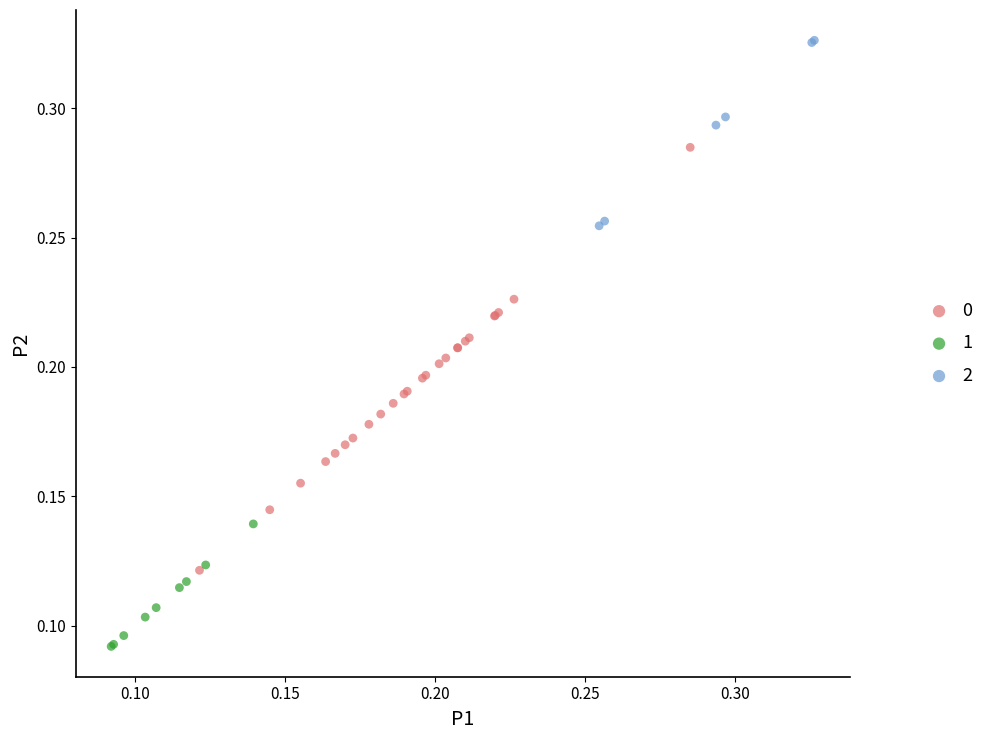

What are all the series names shown in the legend?

0, 1, 2